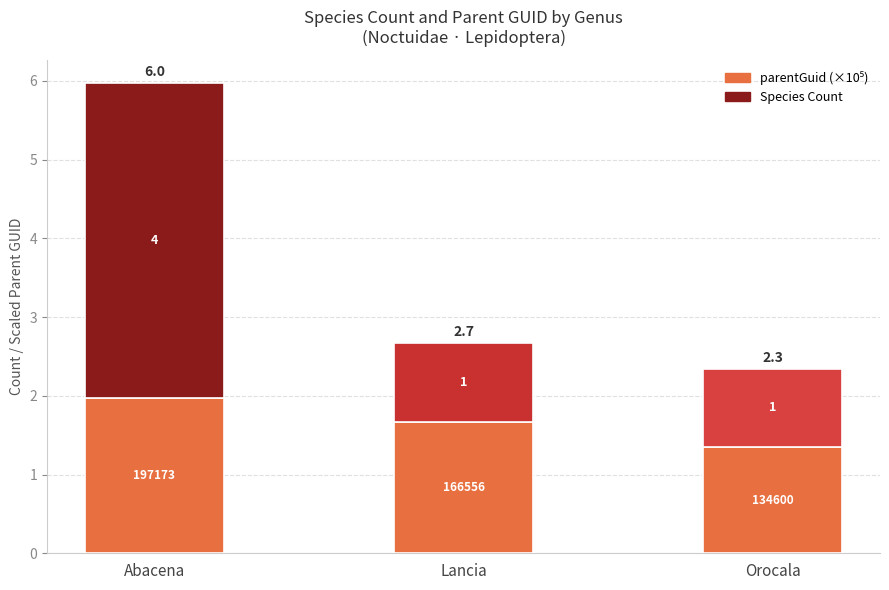

Is it true that parentGuid (×10⁵) equals 1.3 at Orocala?

True